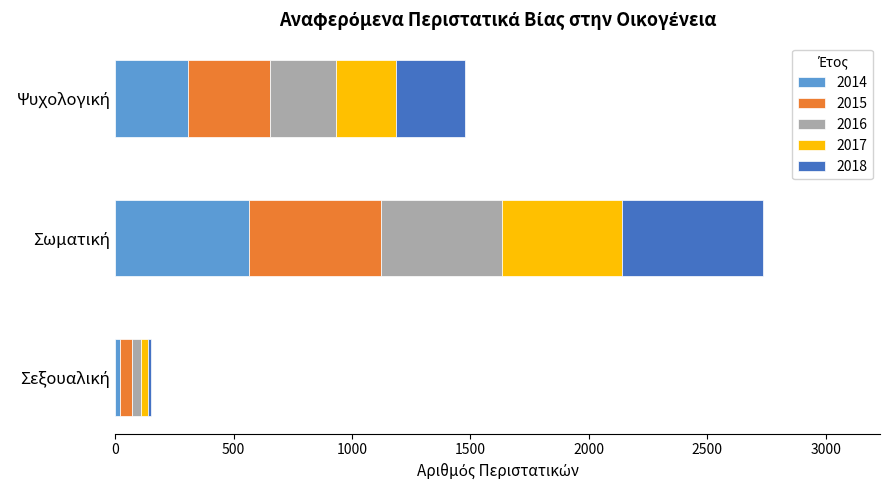

What is the maximum value for 2014?

566